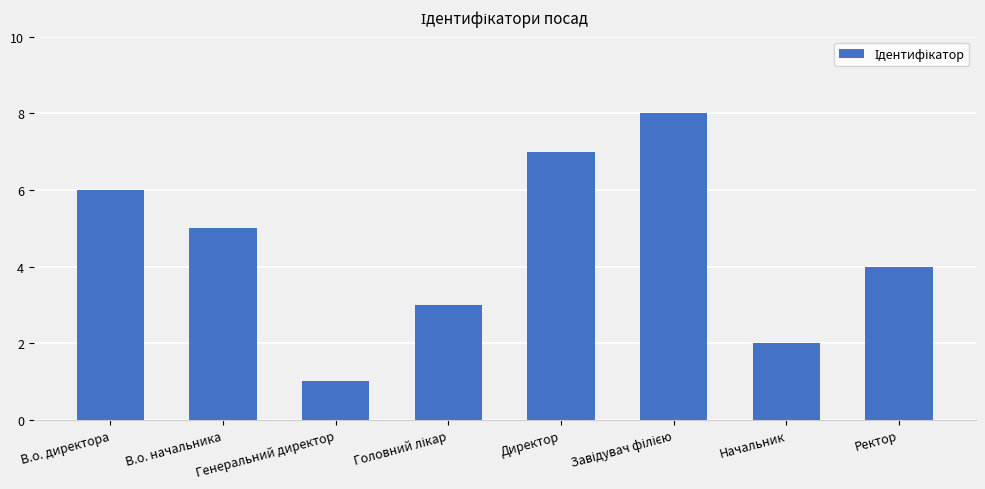

Approximately how many times larger is the value at Директор compared to Генеральний директор?

7.0